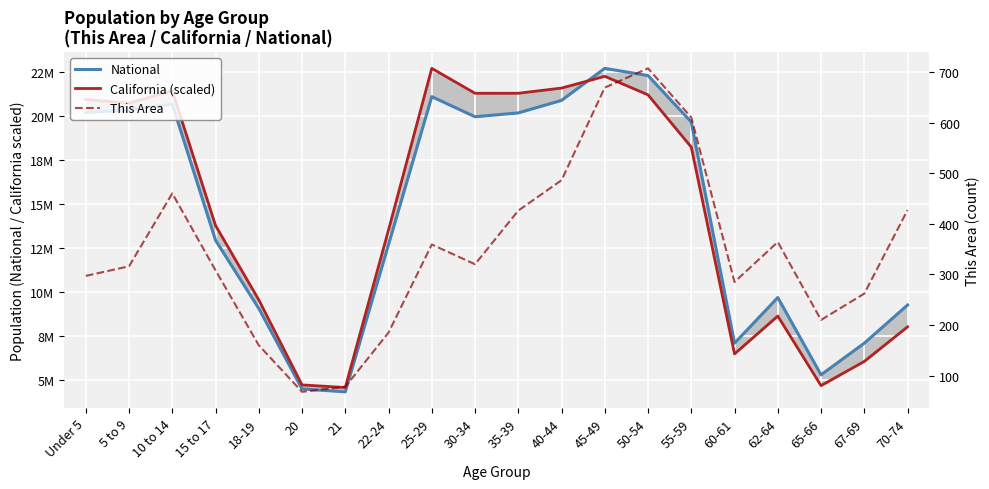

What is the difference between the highest and lowest values at 40-44?

21588748.2